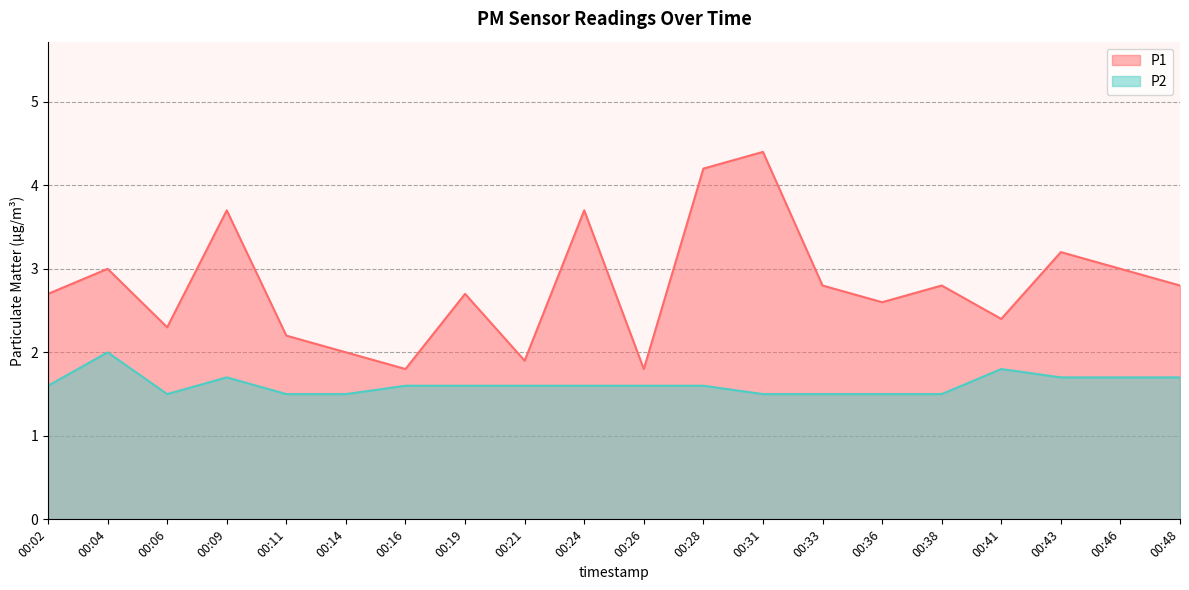

What is the value of the P1 point at the 3rd from the left?

2.3